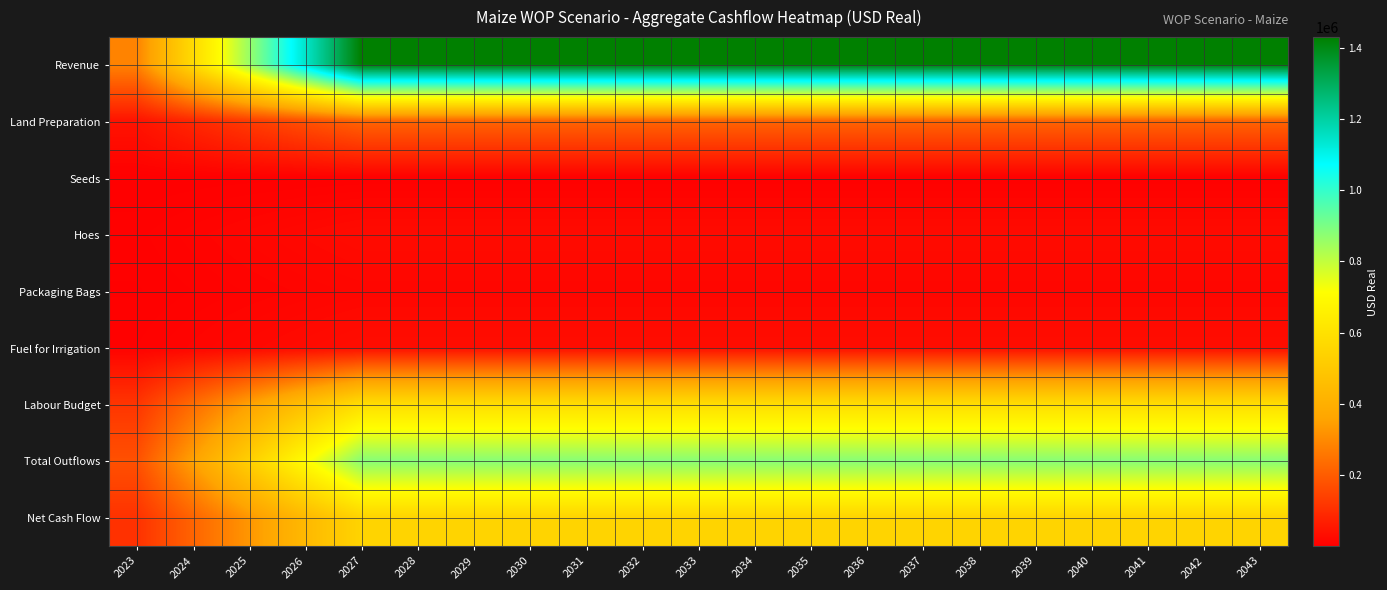

Which series has the largest total across all categories?

Revenue